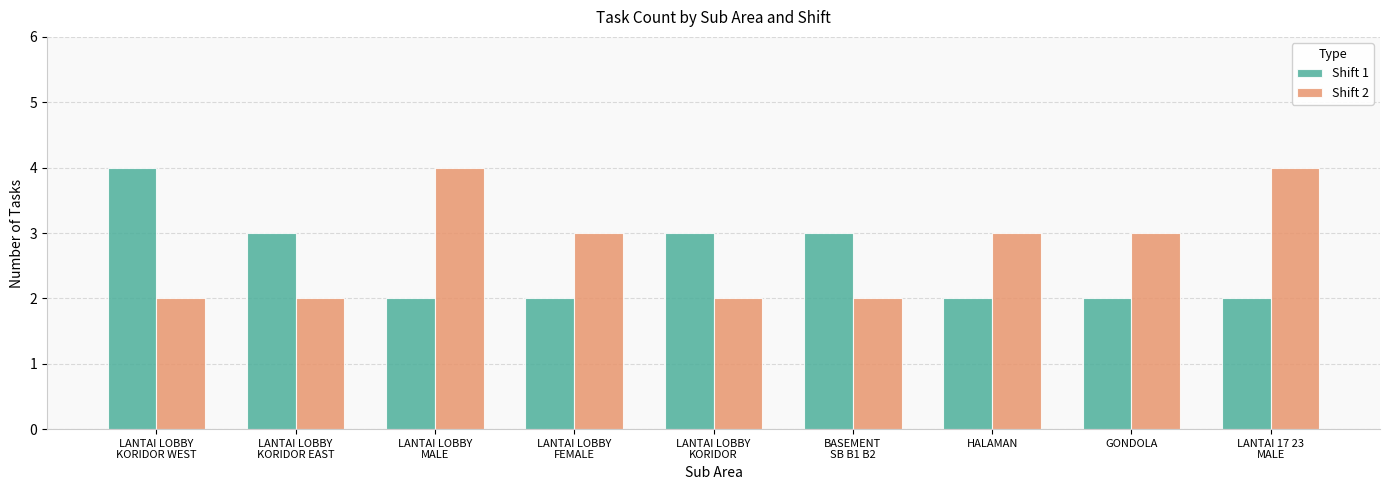

What is the average value of the Shift 1 series?

3